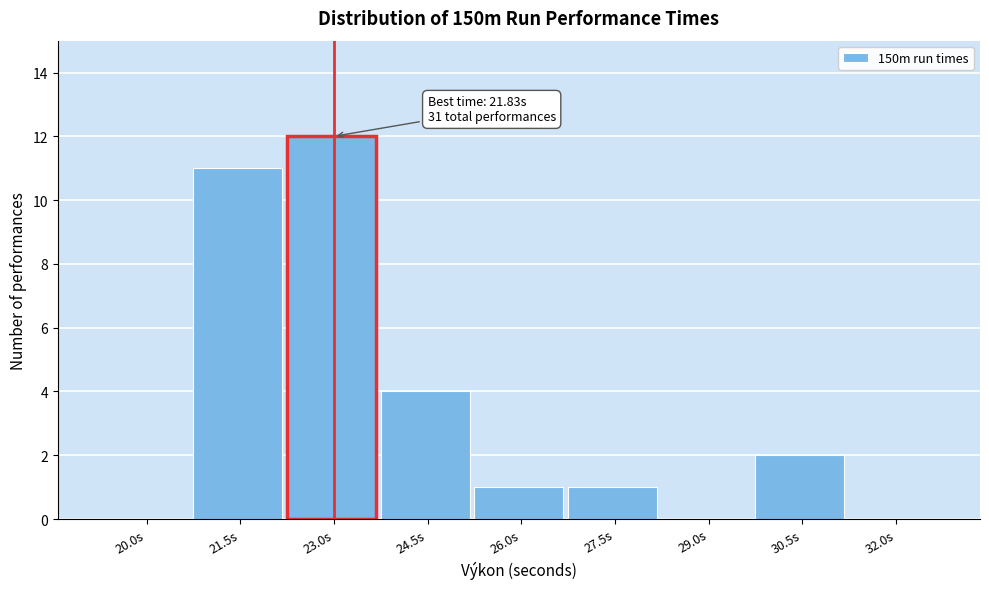

Reading left to right, list all the values displayed in this chart.

20.0s=0	21.5s=11	23.0s=12	24.5s=4	26.0s=1	27.5s=1	29.0s=0	30.5s=2	32.0s=0